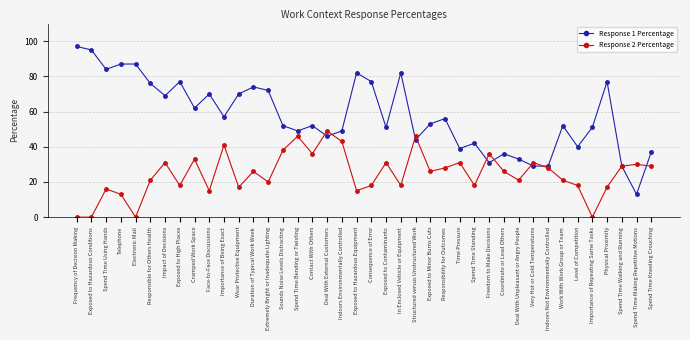

What is the value of the Response 2 Percentage point at the 19th from the left?

43